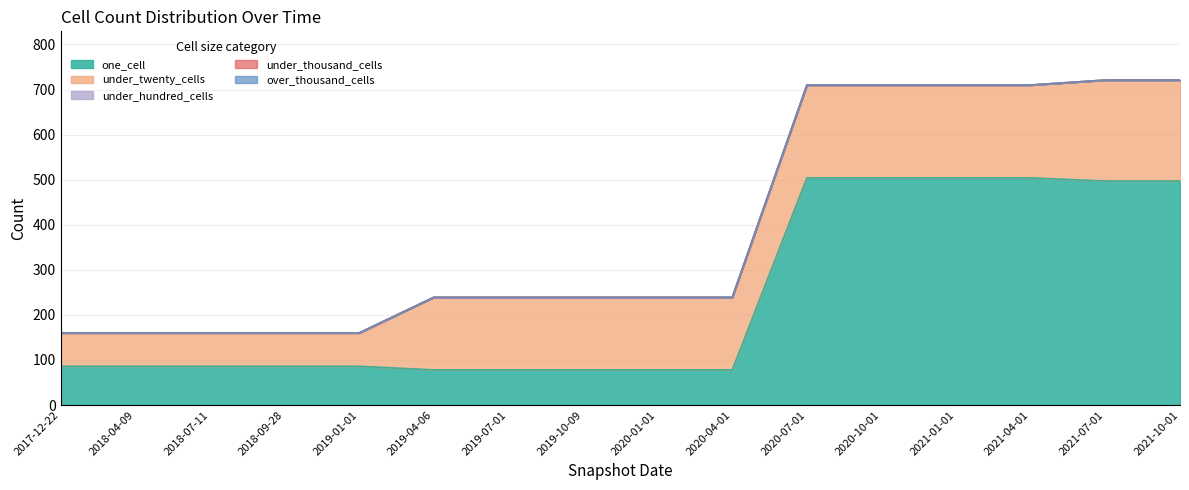

How many lines are shown in the chart?

5